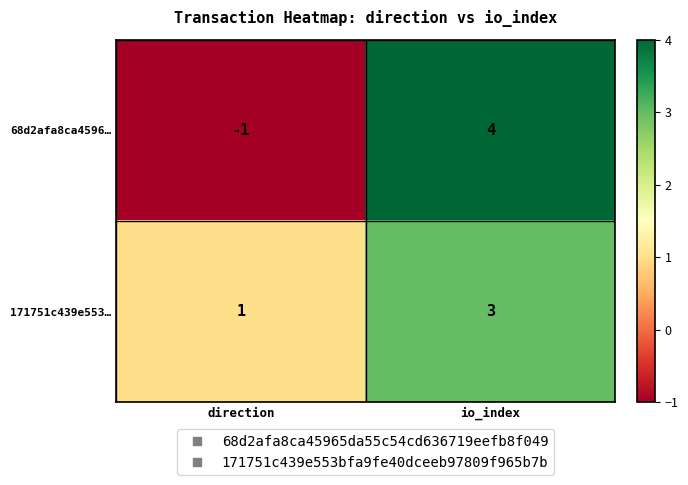

The 171751c439e553… series shows 1 at direction. True or false?

True